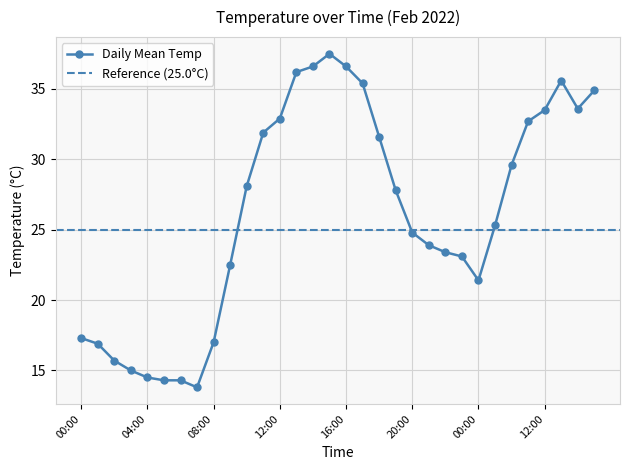

At which label does the data first exceed 27?

10:00